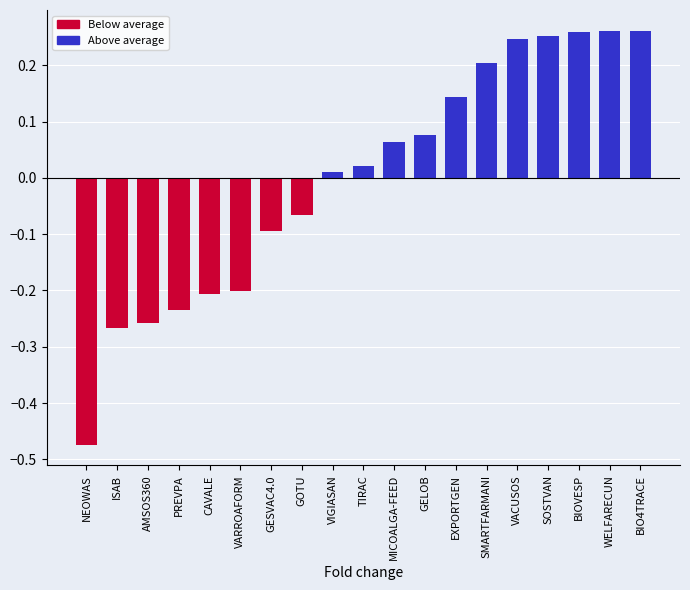

What is the label of the 5th bar from the left?

CAVALE